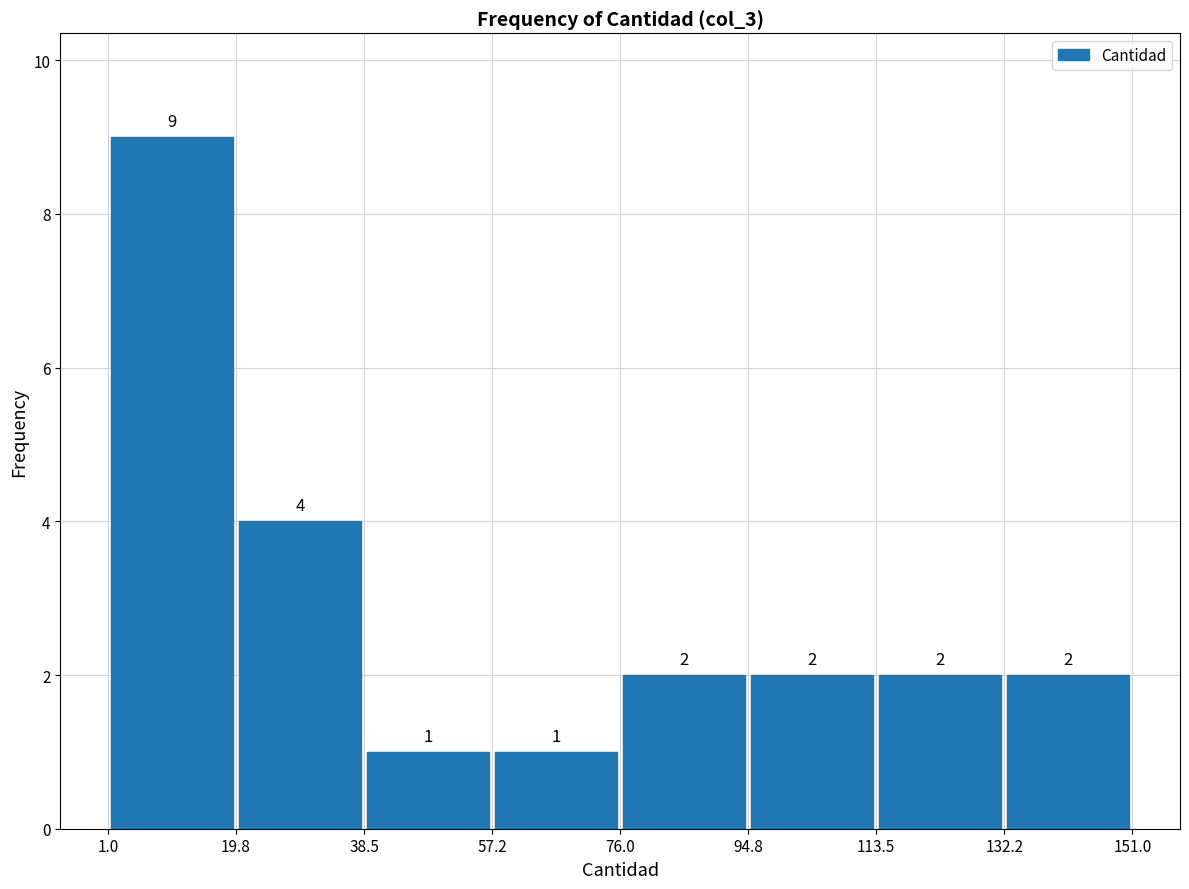

Reading left to right, list every bar in this chart as the range it spans on the x-axis followed by its height.

1.0 to 19.8: 9
19.8 to 38.5: 4
38.5 to 57.2: 1
57.2 to 76.0: 1
76.0 to 94.8: 2
94.8 to 113.5: 2
113.5 to 132.2: 2
132.2 to 151.0: 2